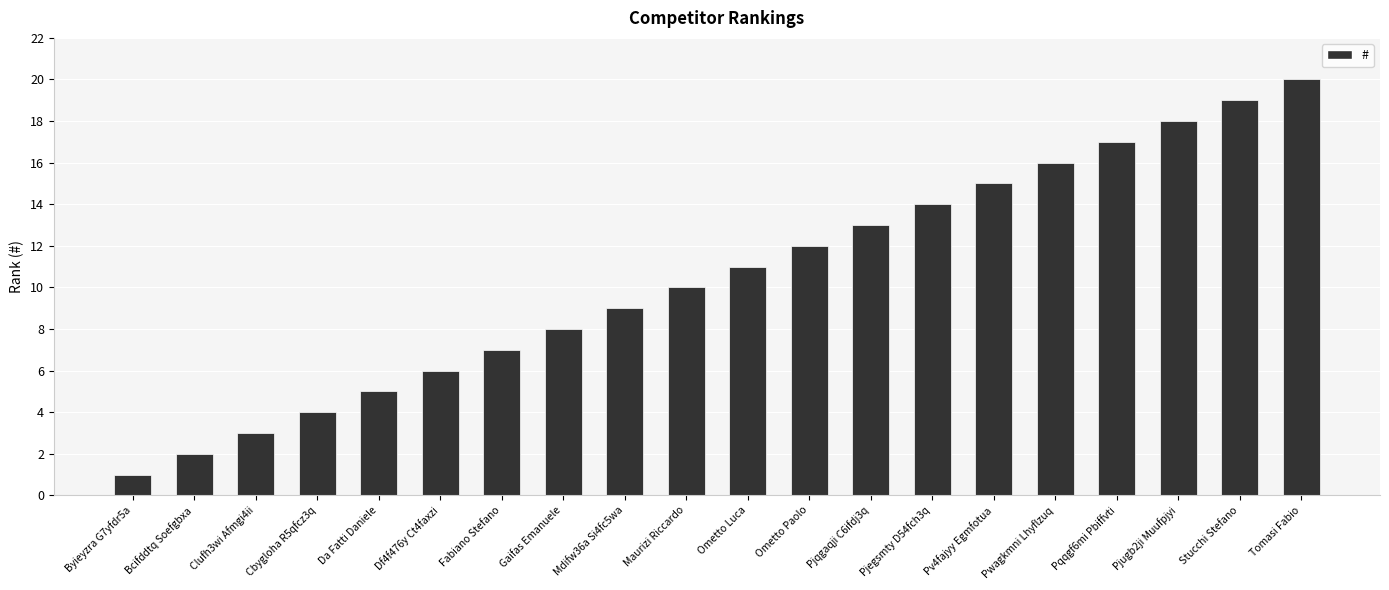

What is the difference between the maximum and minimum values?

19